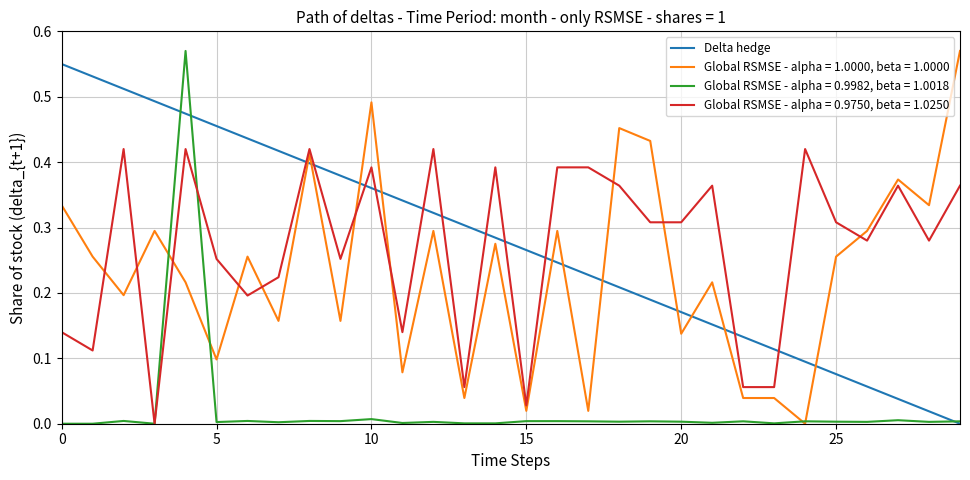

After their last crossing, which series has the higher values: Delta hedge or Global RSMSE - alpha = 0.9750, beta = 1.0250?

Global RSMSE - alpha = 0.9750, beta = 1.0250